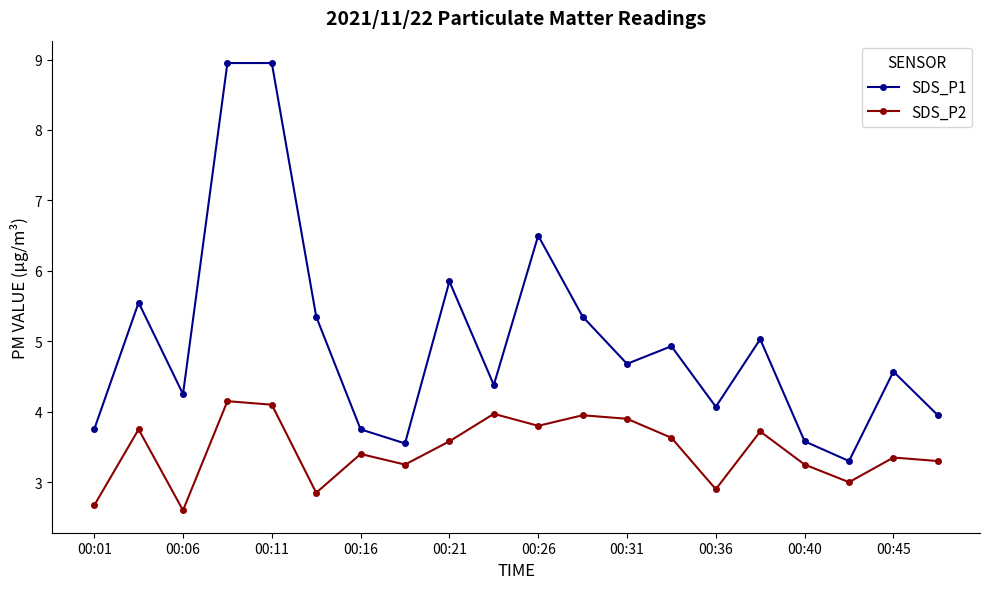

What is the value of the SDS_P1 point at the 10th from the left?

4.4